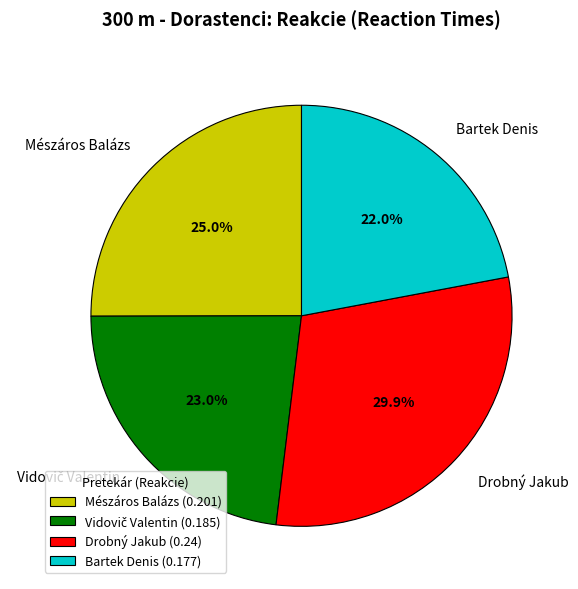

Does any single category account for the majority?

No